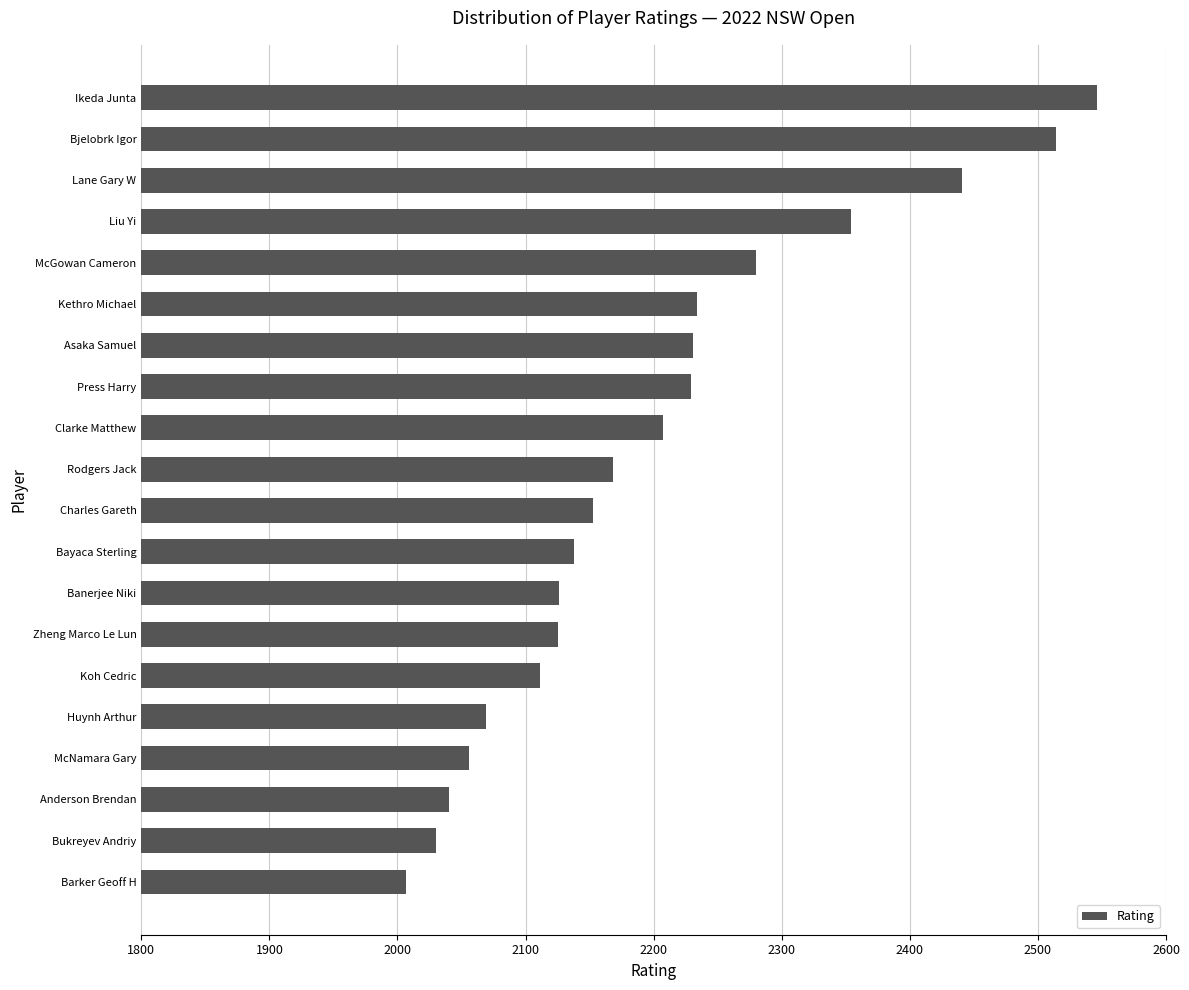

What is the average value?

2203